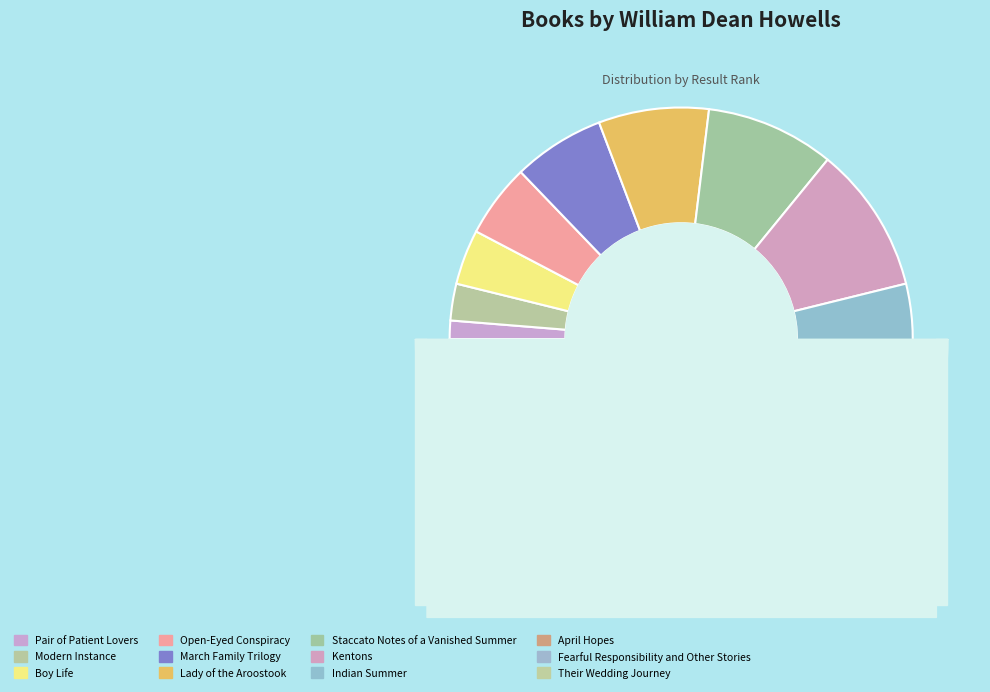

To the nearest percent, what is the difference between the Lady of the Aroostook and April Hopes slice percentages?

5%